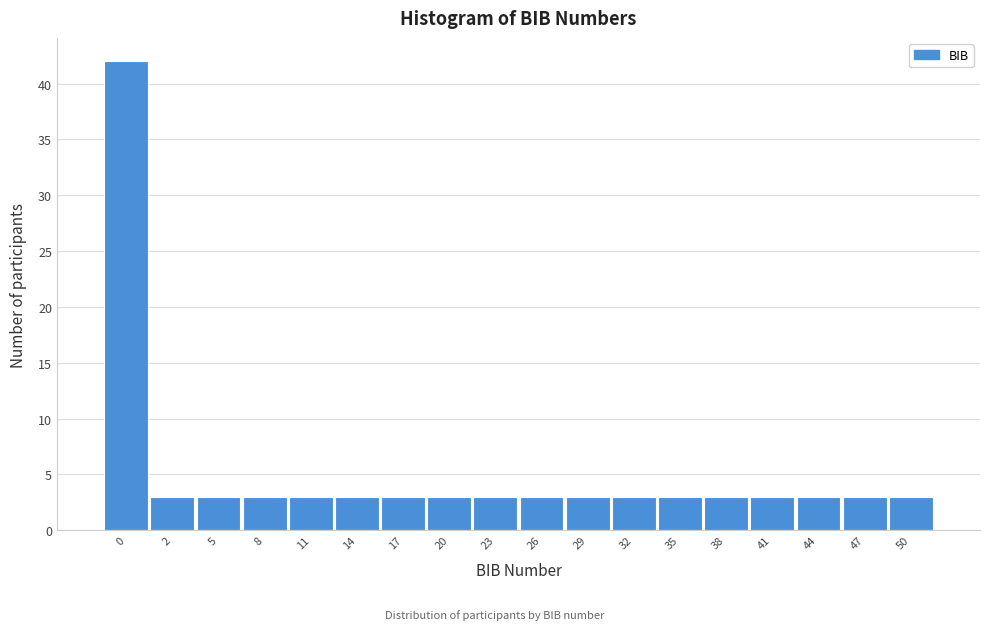

Reading right to left, what are all the values shown in this chart?

3	3	3	3	3	3	3	3	3	3	3	3	3	3	3	3	3	42